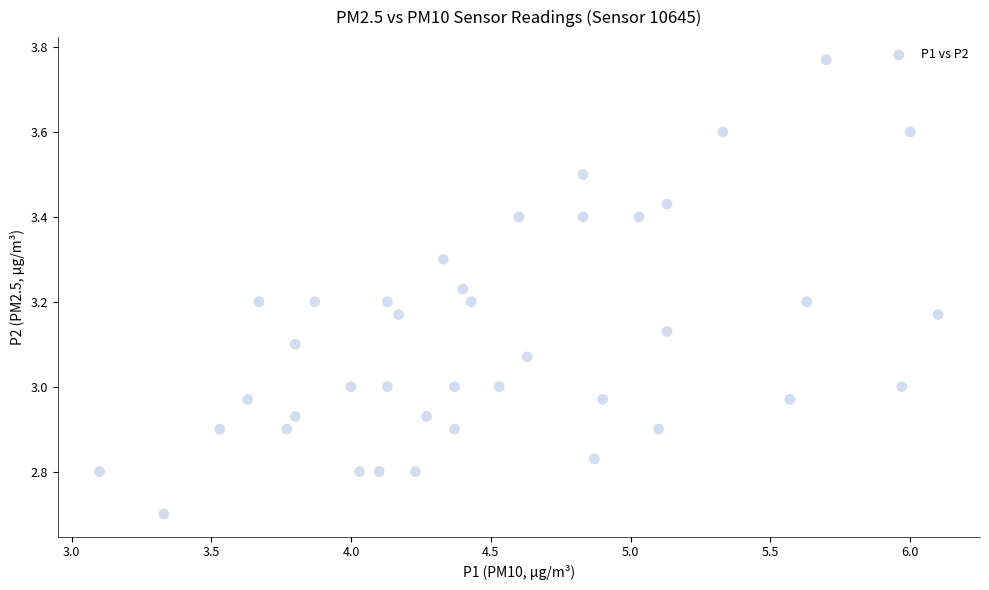

What is the range of Y values (max minus min)?

1.1